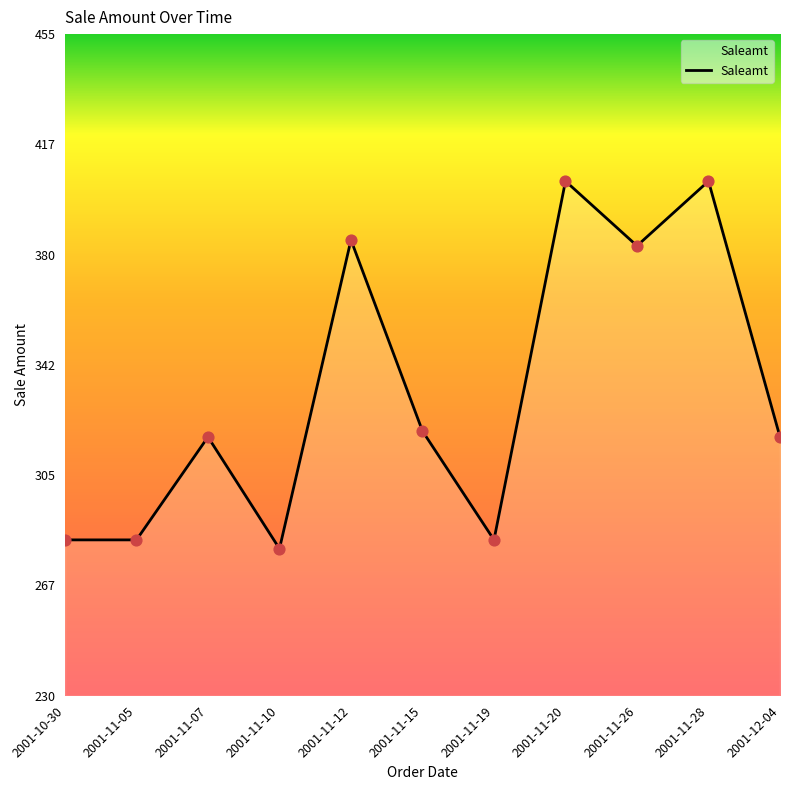

What is the change in value from 2001-11-05 to 2001-11-12?

+102